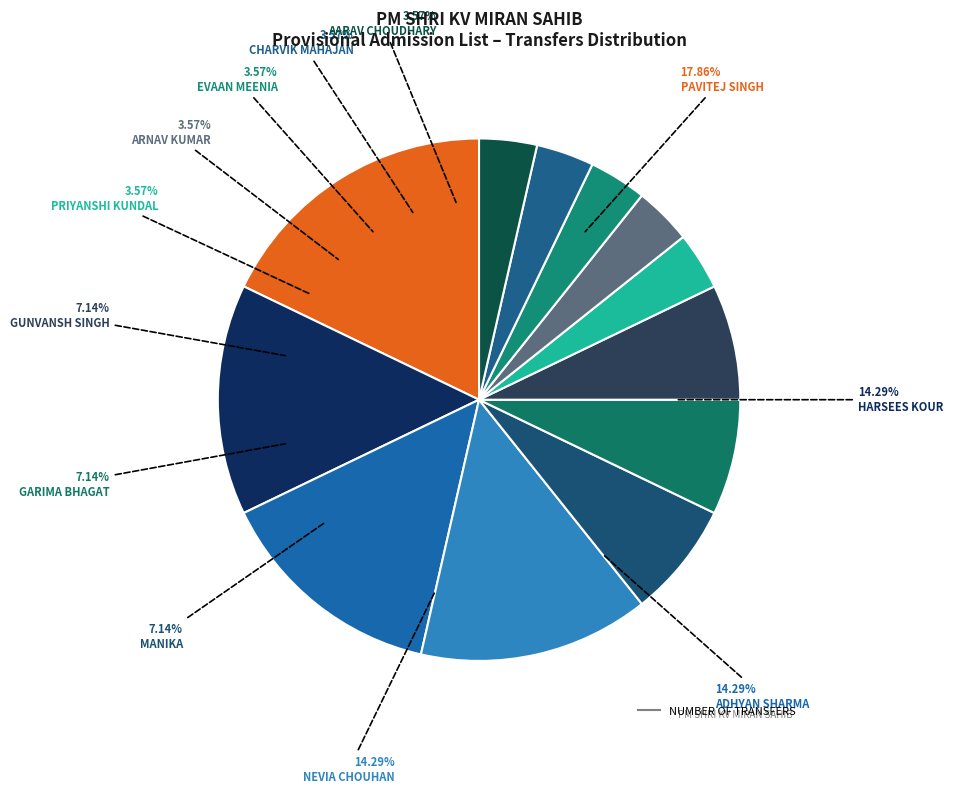

Does CHARVIK MAHAJAN account for over 50% of the chart?

No